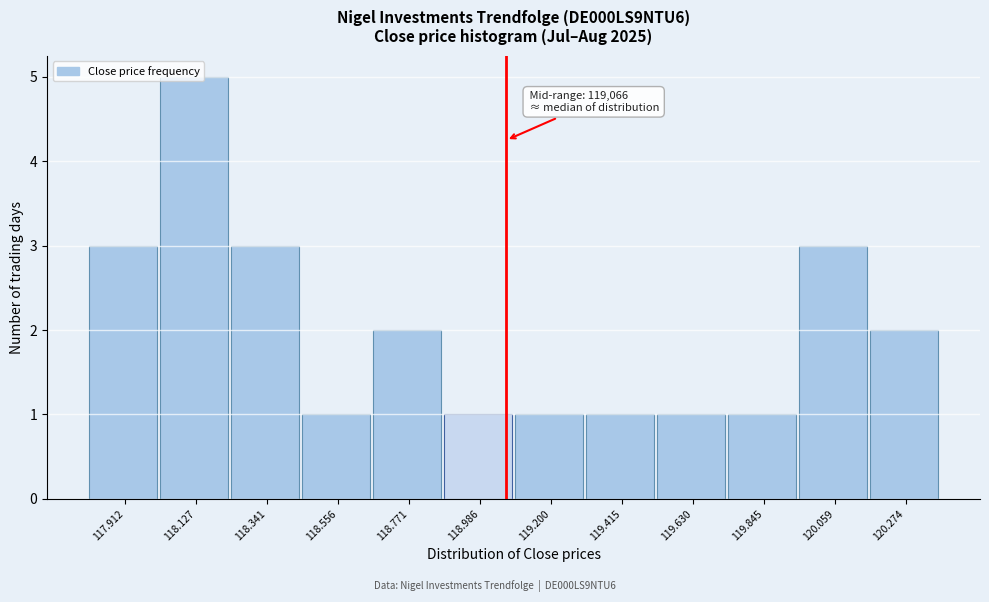

Read the value at 120.059.

3